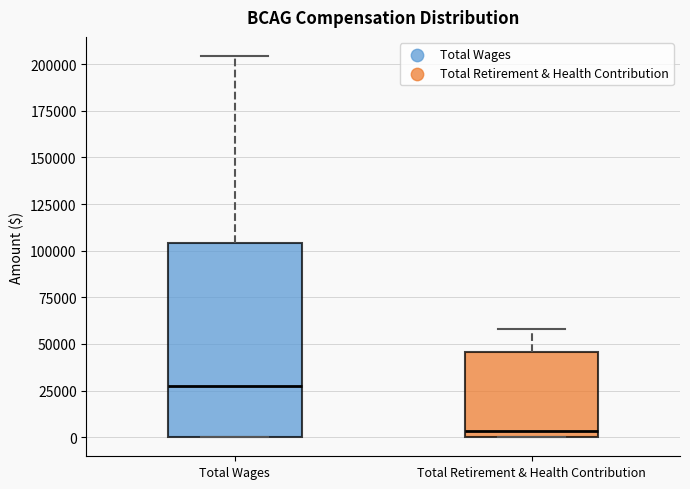

Which box has the highest median line?

Total Wages